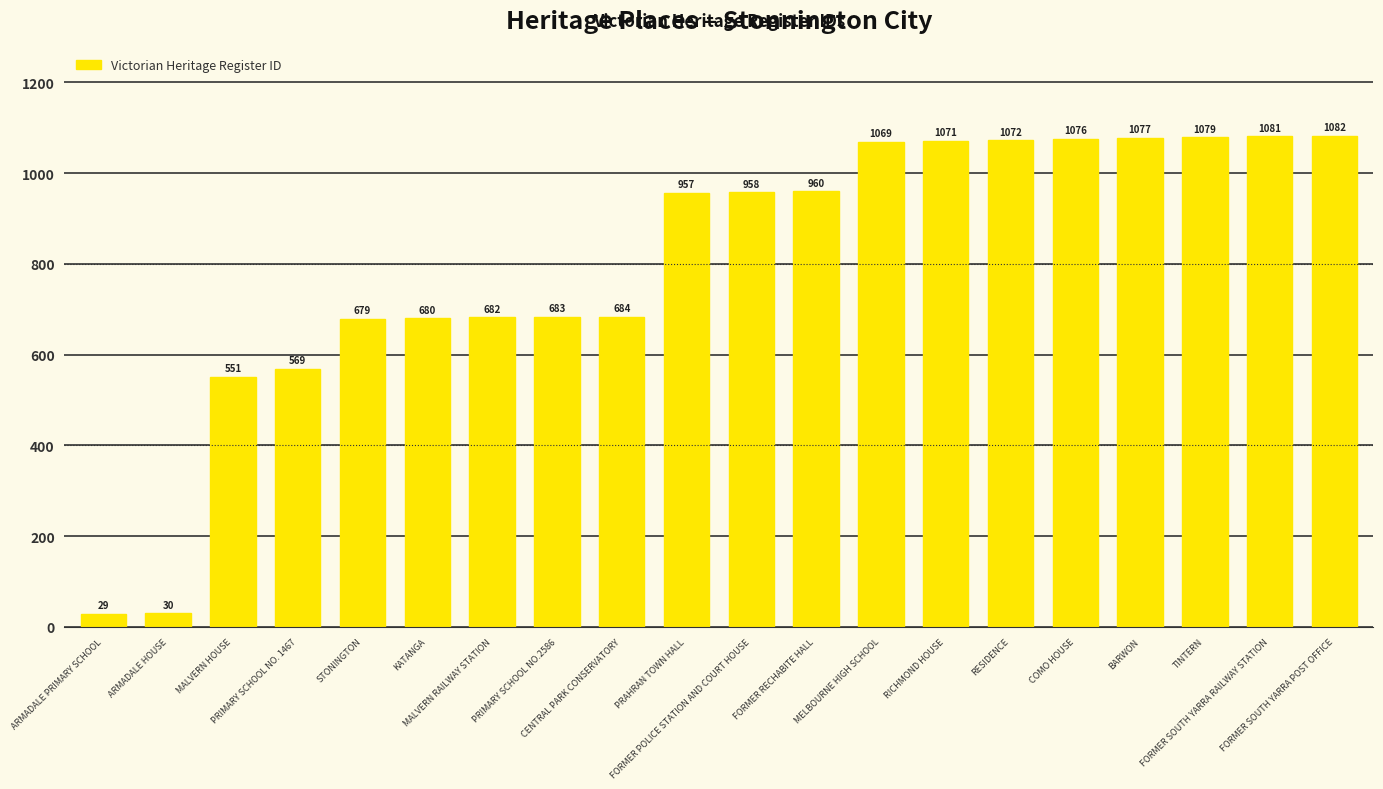

What is the average value?

803